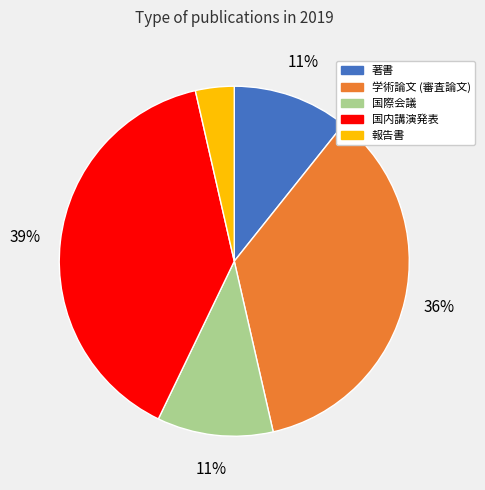

Is there any slice that represents more than half of the pie?

No